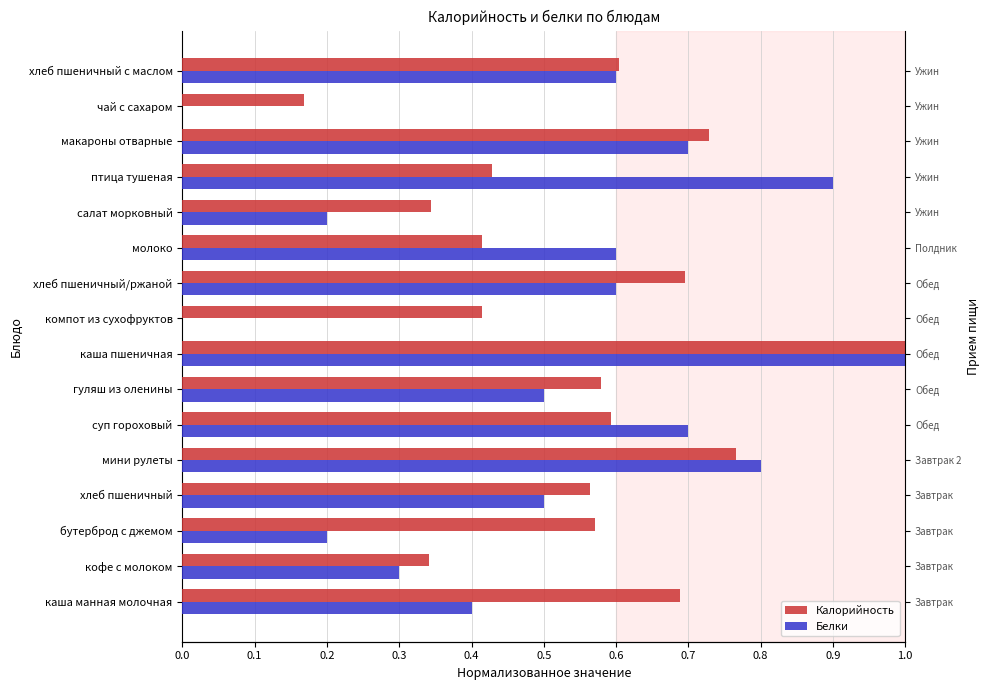

Between суп гороховый and хлеб пшеничный с маслом, which is larger?

хлеб пшеничный с маслом